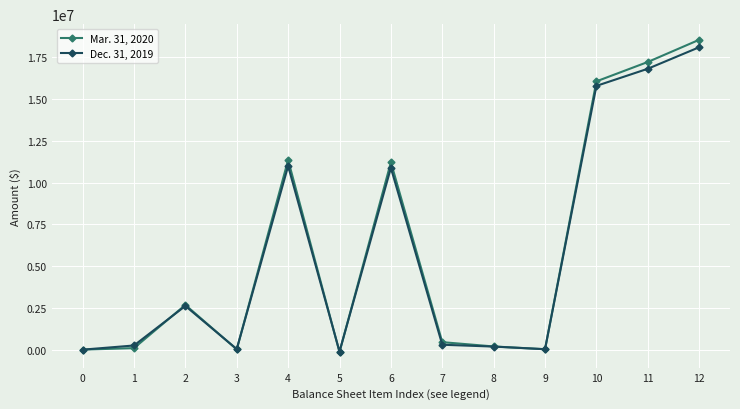

At which label is Dec. 31, 2019 closest to 8992734?

6